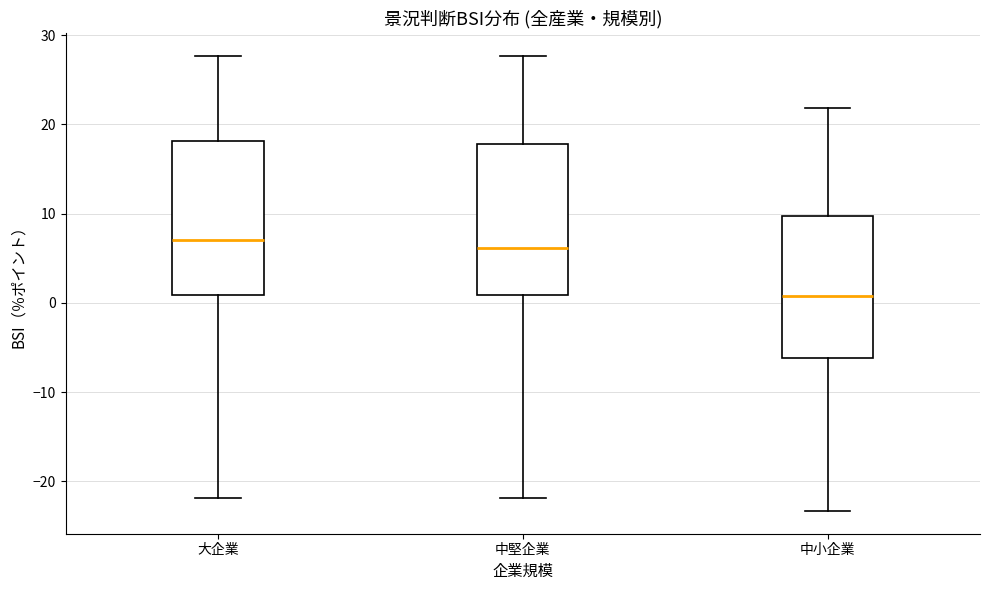

Reading left to right, read every box against the y-axis: the position of its median line, the range the box covers, and the ends of its whiskers. The values are not printed on the chart, so give them approximately, as read against the axis.

大企業: median 7, box 1 to 18, whiskers -22 to 28
中堅企業: median 6, box 1 to 18, whiskers -22 to 28
中小企業: median 1, box -6 to 10, whiskers -23 to 22